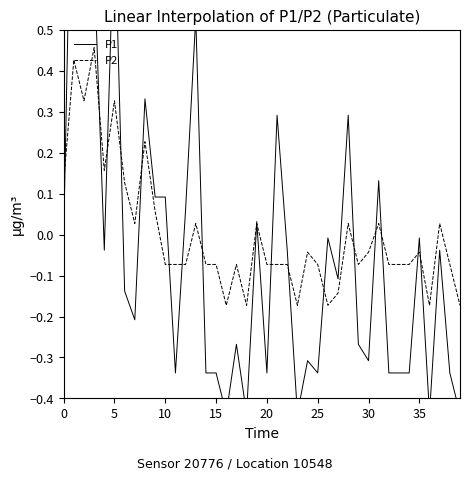

Which series has the widest spread of values?

P1